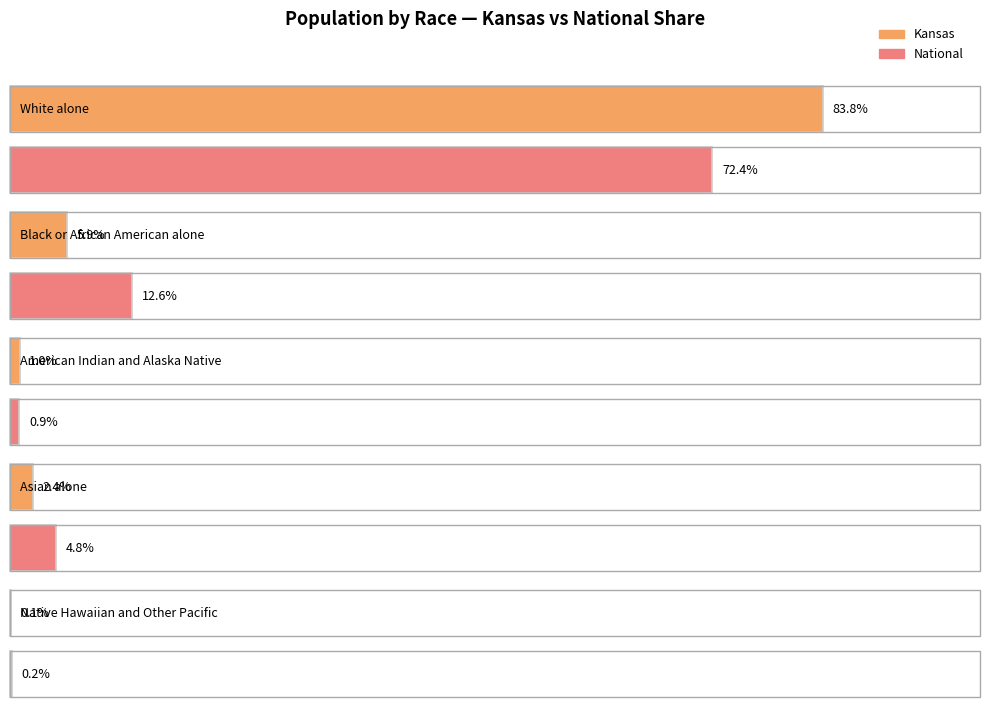

The value of Kansas at Some Other
Race alone is 51487. True or false?

False